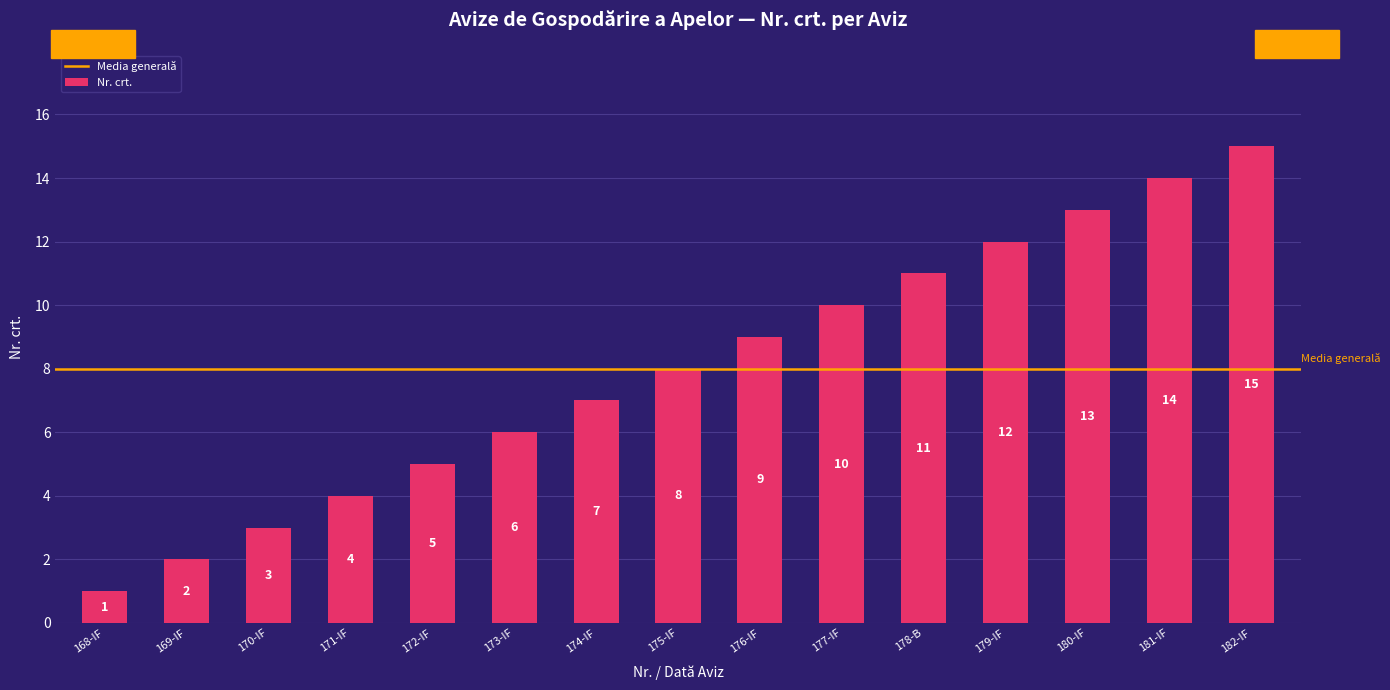

Which category has the highest value across all series?

182-IF